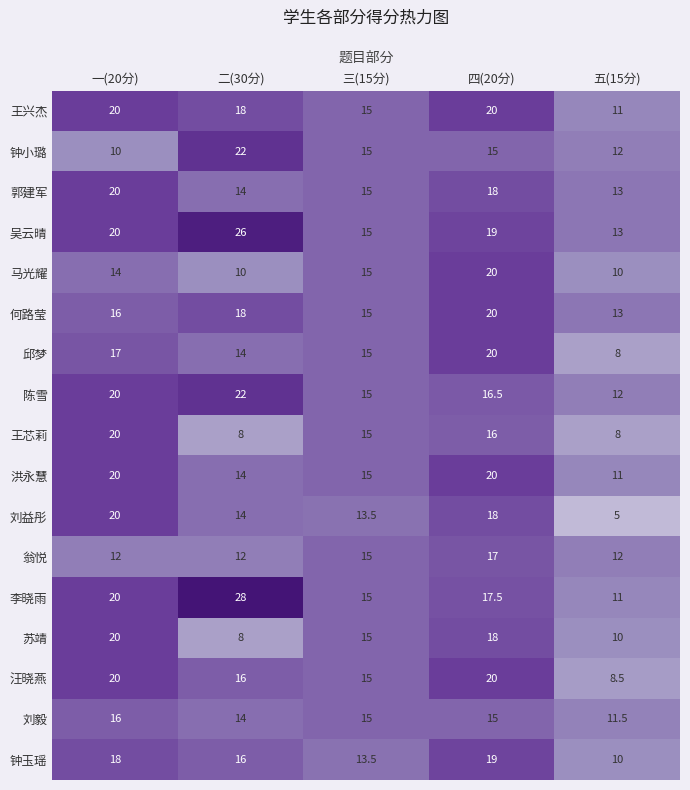

Which label corresponds to the largest value in the chart?

二(30分)